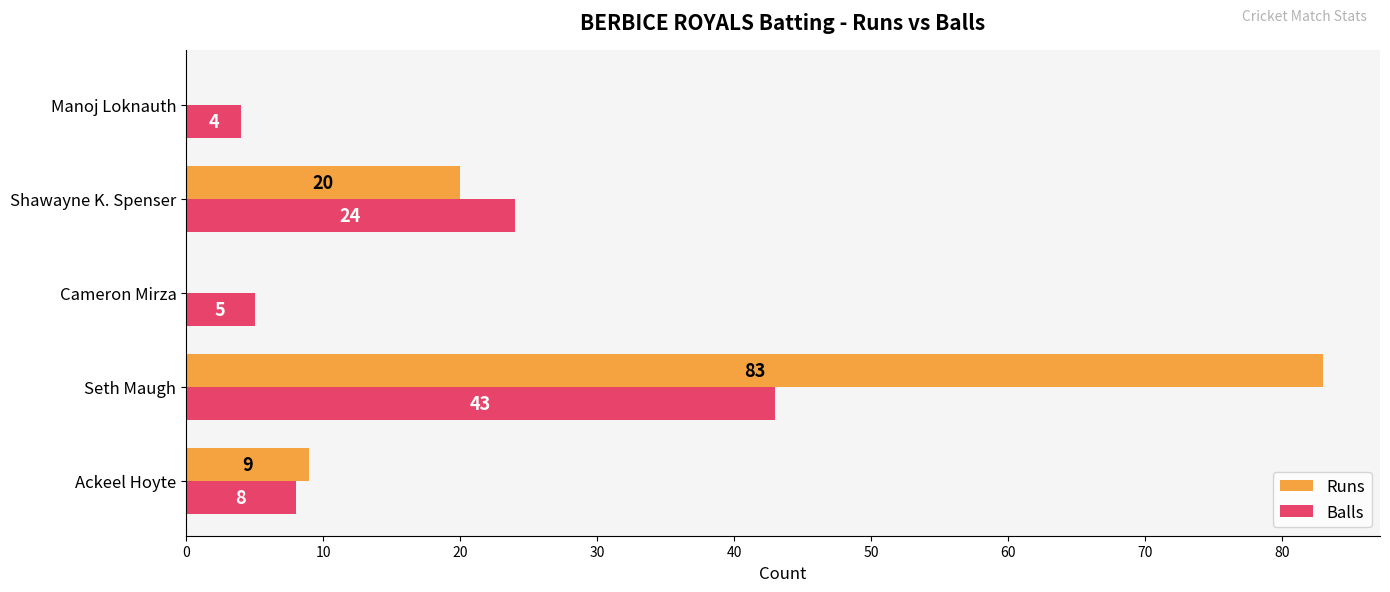

What are all the series names shown in the legend?

Runs, Balls